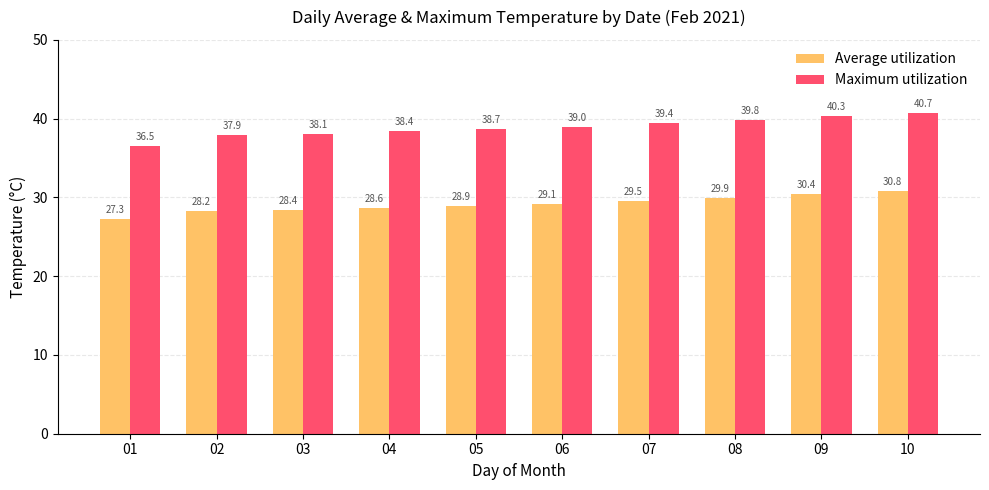

Rank the series at 10 from lowest to highest value.

Average utilization, Maximum utilization